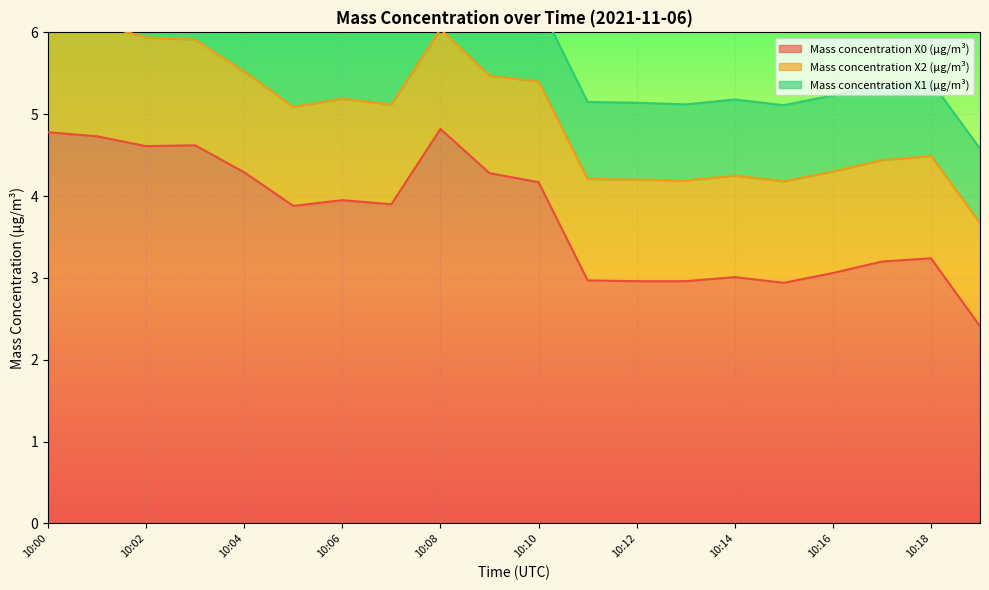

What is the difference between the maximum and minimum values in the Mass concentration X1 (μg/m³) series?

0.1